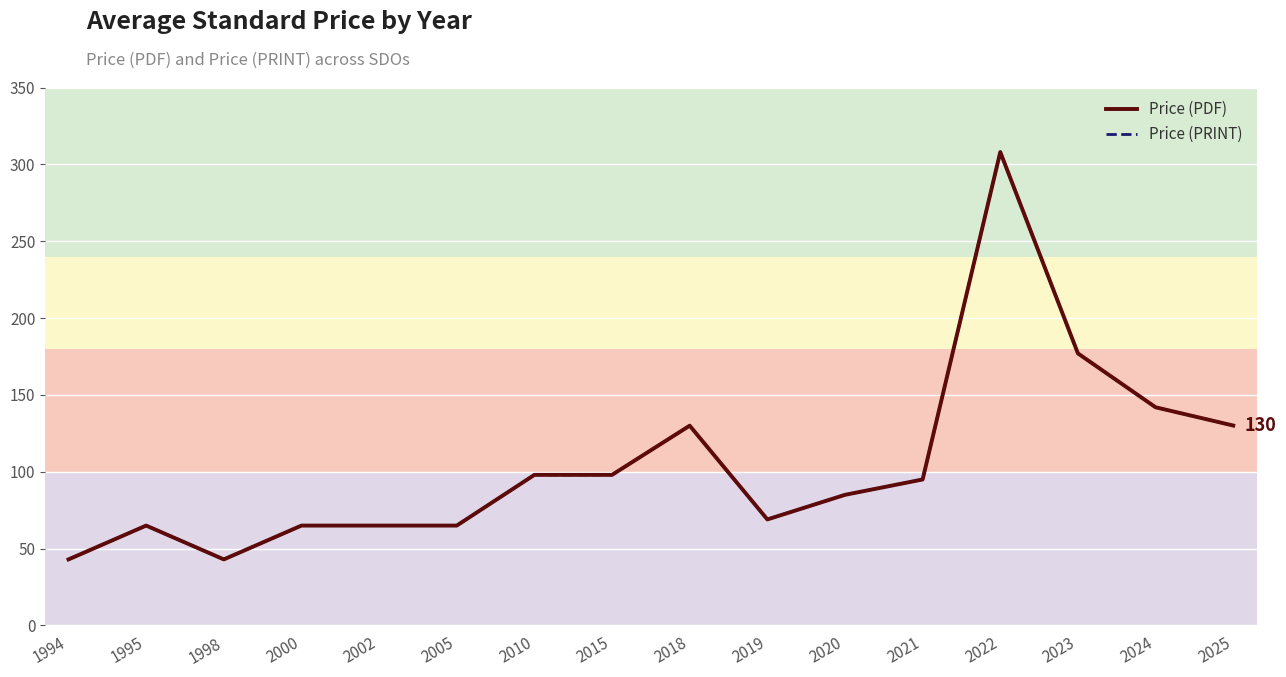

Which series has the largest total across all categories?

Price (PDF)